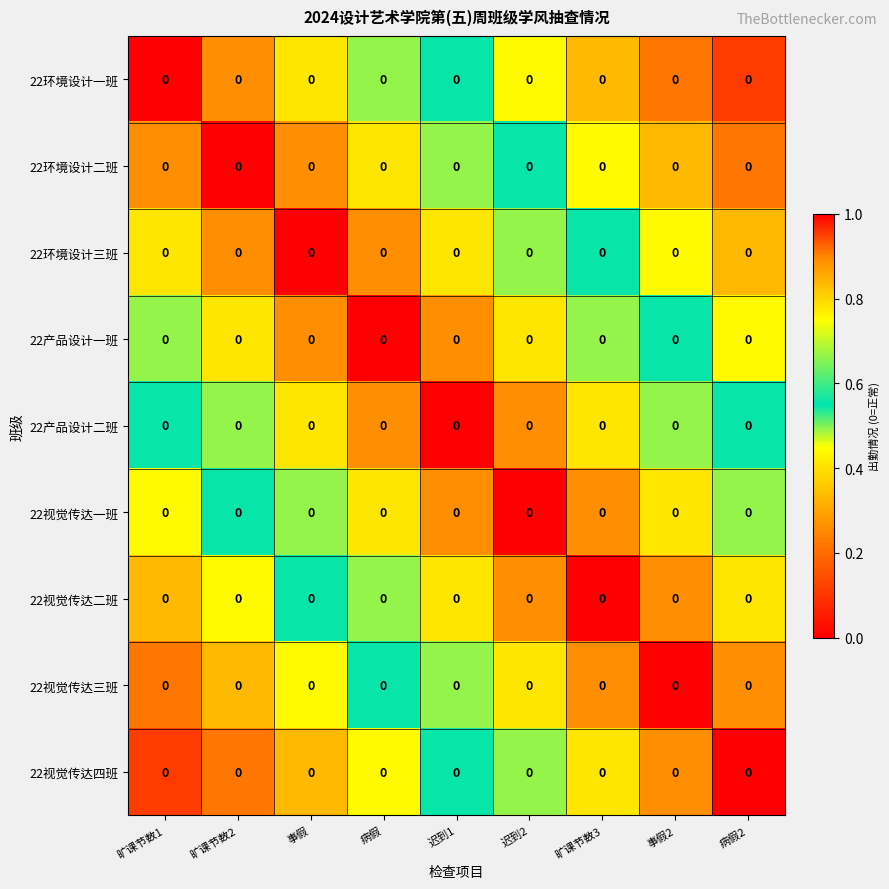

Which category has the lowest value across all series?

病假2